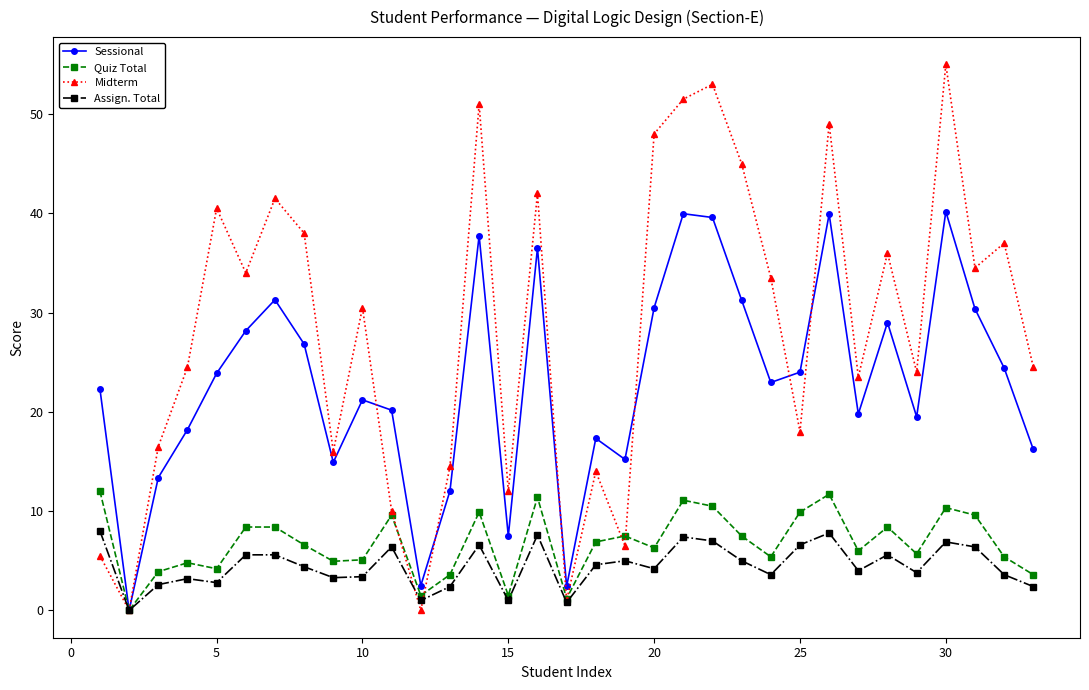

What is the difference between the maximum and minimum values in the Sessional series?

40.2